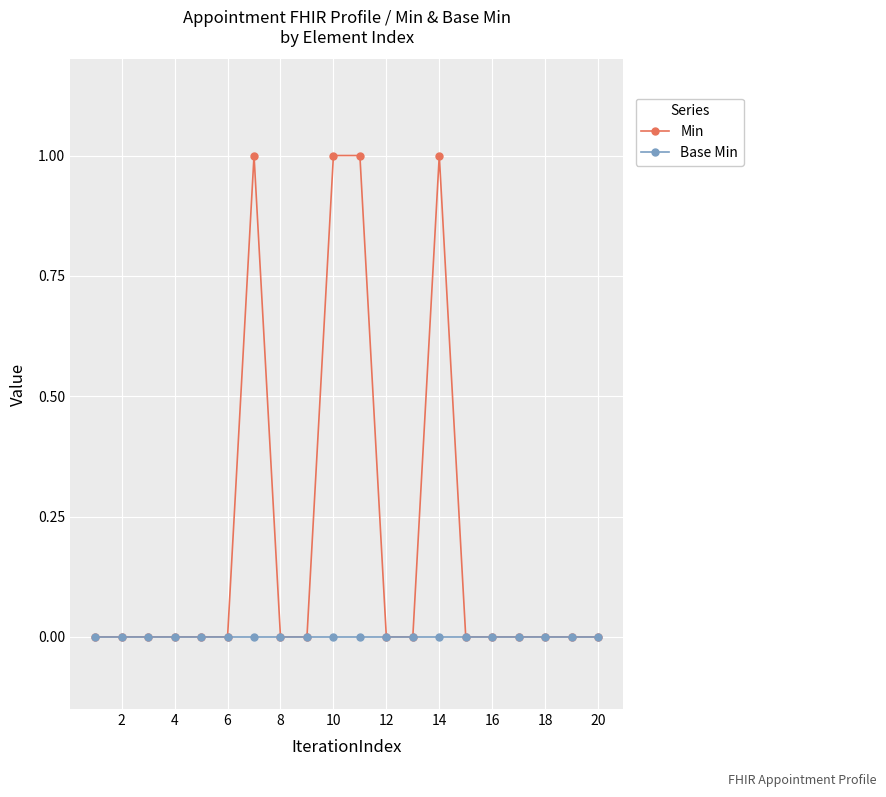

Reading right to left, what are all the values shown in this chart?

Min: 0	0	0	0	0	0	1	0	0	1	1	0	0	1	0	0	0	0	0	0
Base Min: 0	0	0	0	0	0	0	0	0	0	0	0	0	0	0	0	0	0	0	0